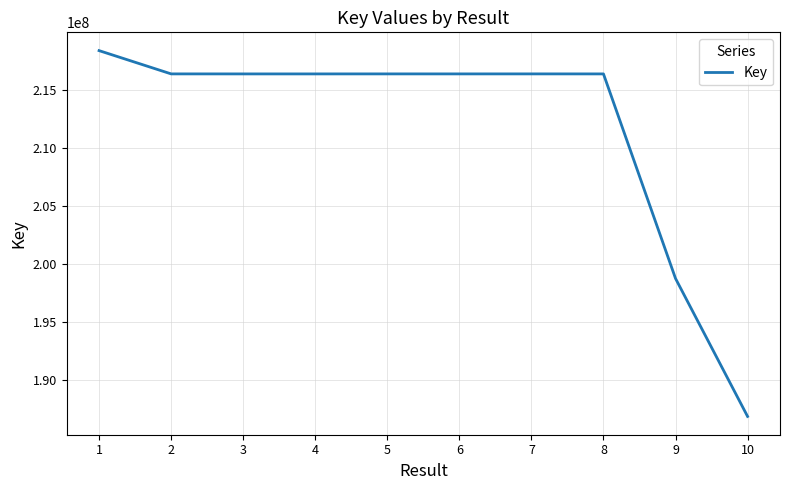

How many lines are shown in the chart?

1